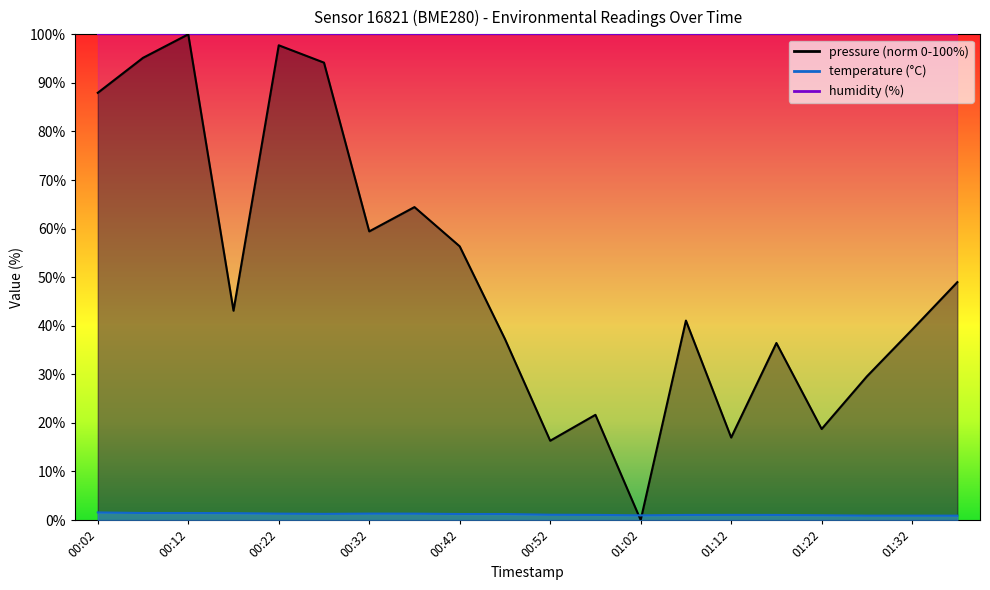

What position from the right is 01:32?

2